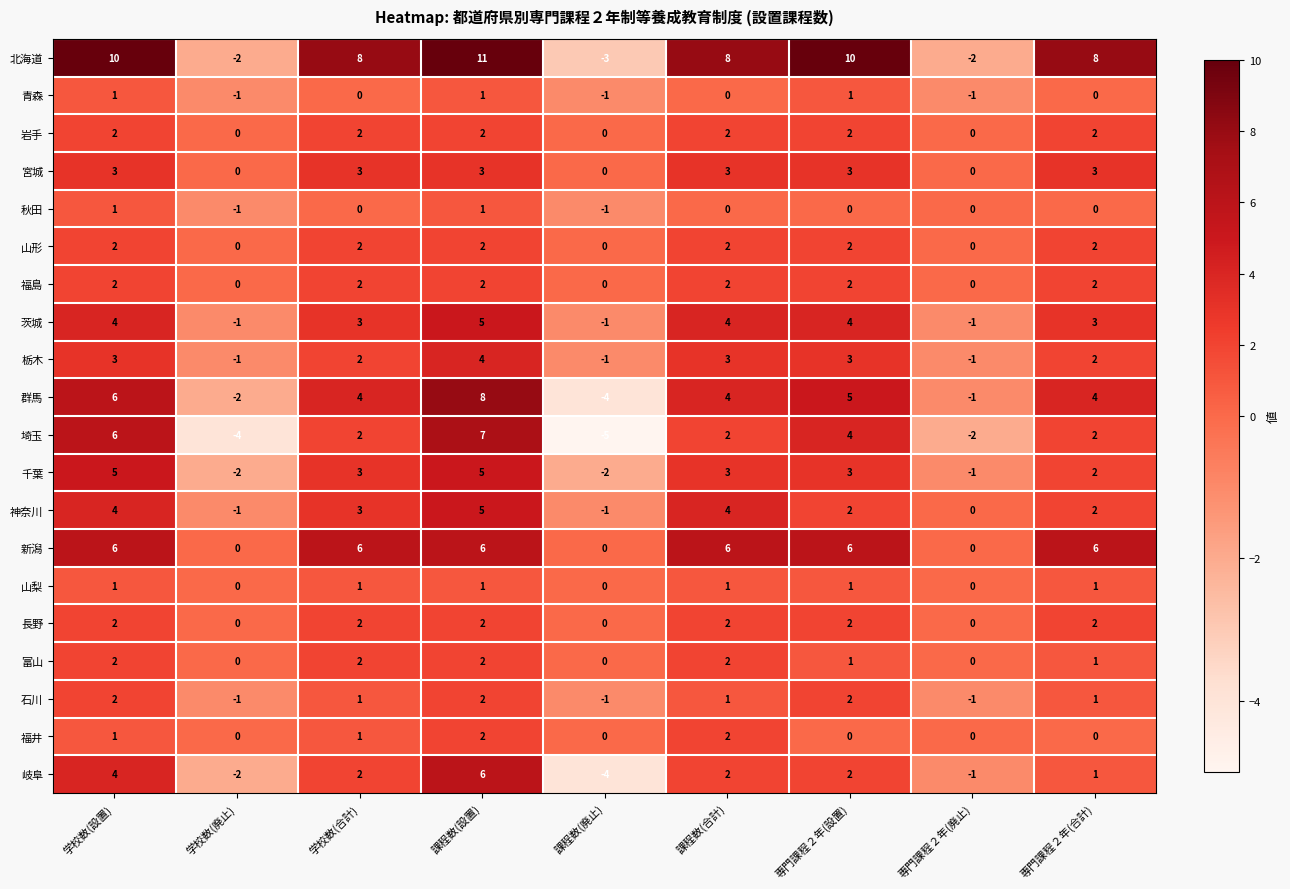

How many 青森 values are between -1 and 1?

9